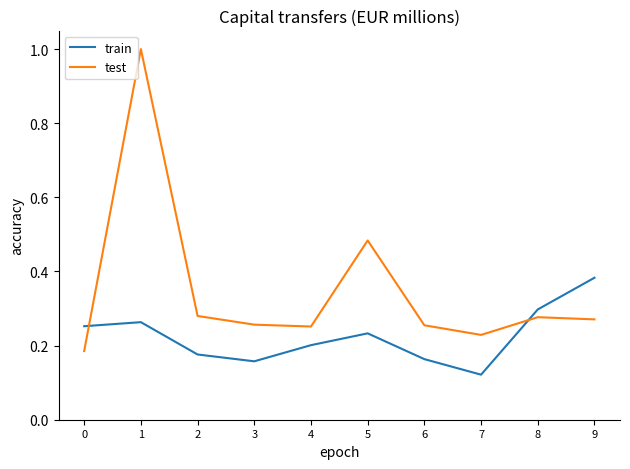

At which label is train closest to 0?

7